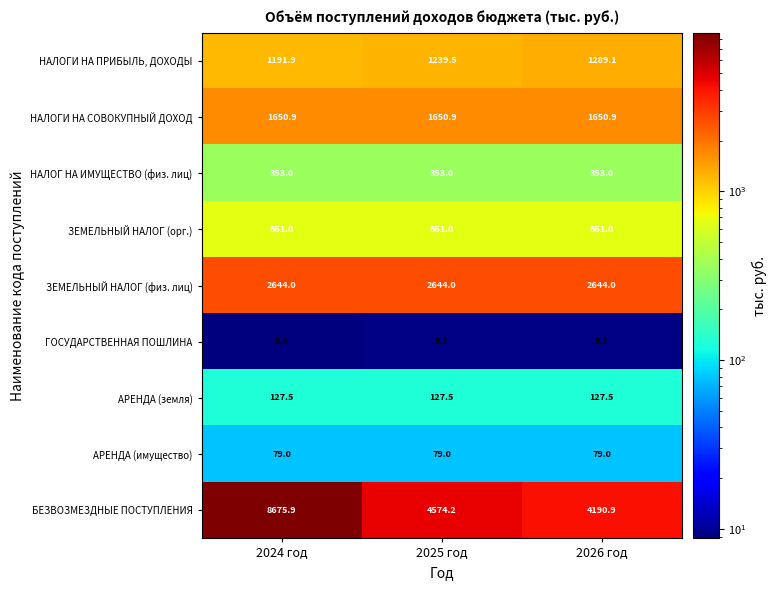

Between 2024 год and 2026 год, which series saw the biggest shift?

БЕЗВОЗМЕЗДНЫЕ ПОСТУПЛЕНИЯ